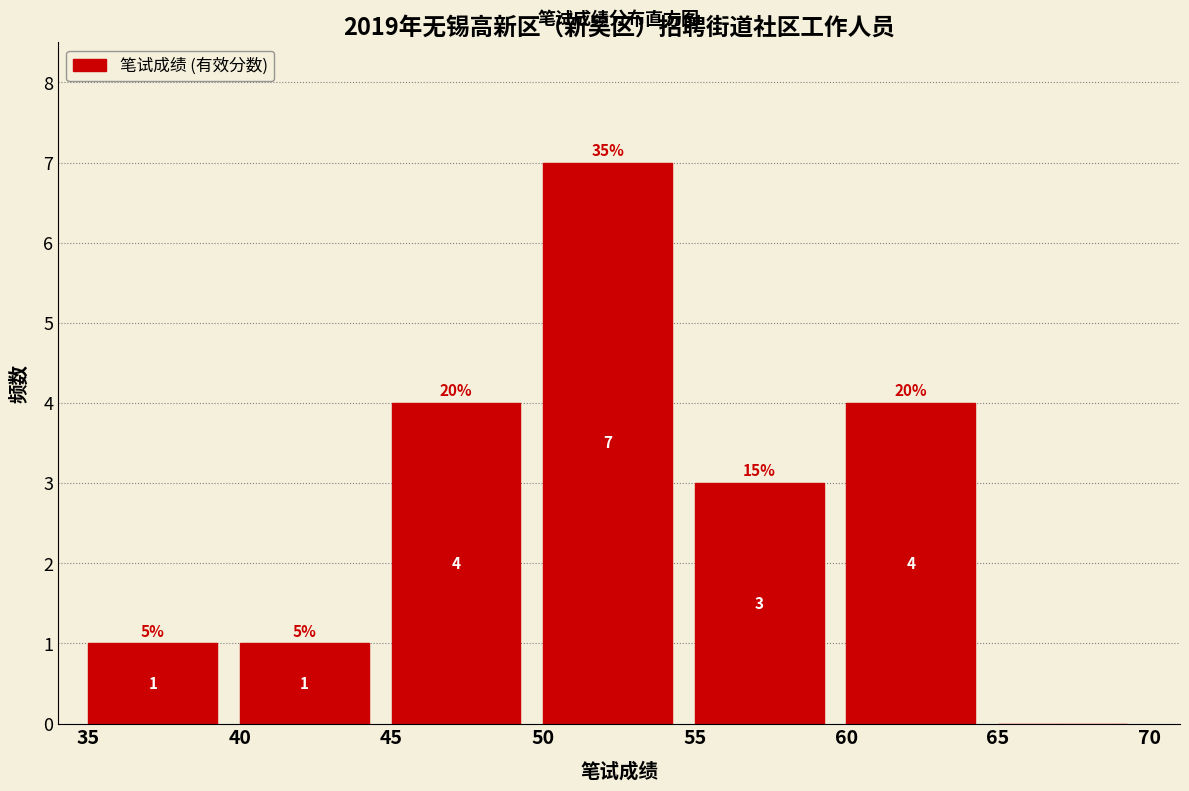

Which range on the x-axis has the tallest bar?

50 to 55